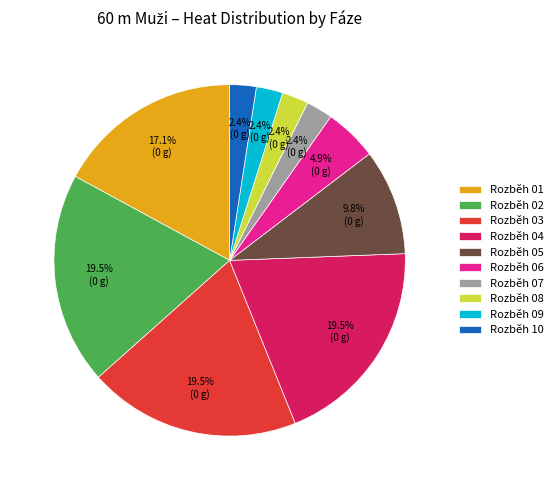

Is it true that Rozběh 03 is 5% of the pie?

False